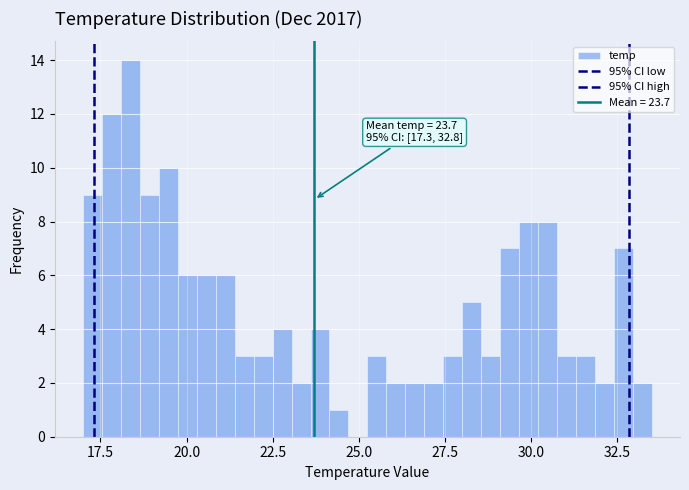

Around what value on the x-axis is the tallest bar? Give the approximate position of its centre, as read against the axis.

18.5